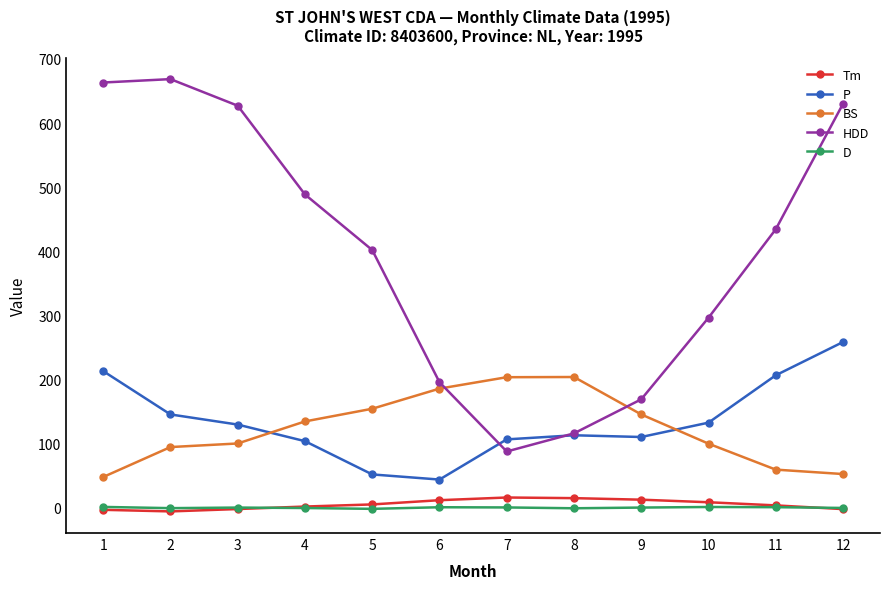

What is the value of the HDD point at the 7th from the left?

87.6